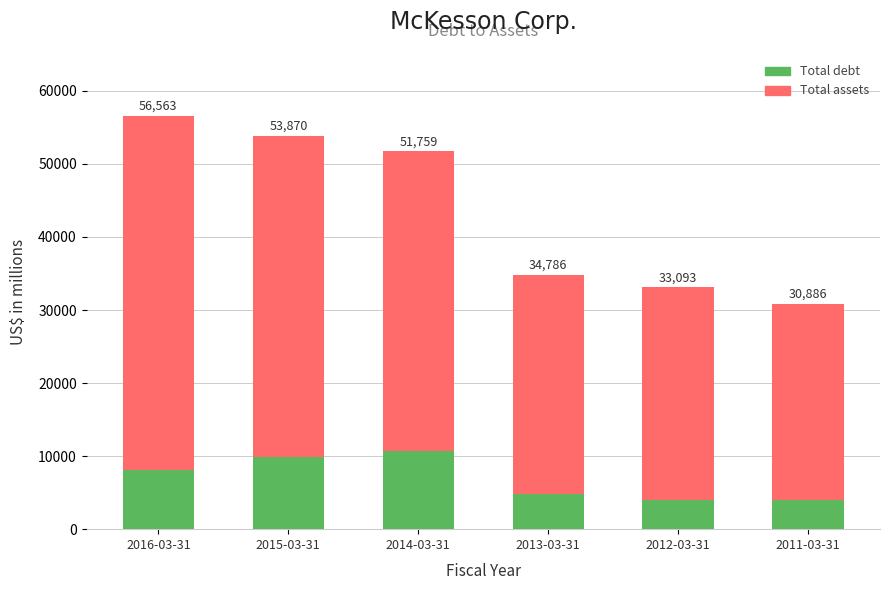

Which category has the lowest value across all series?

2012-03-31